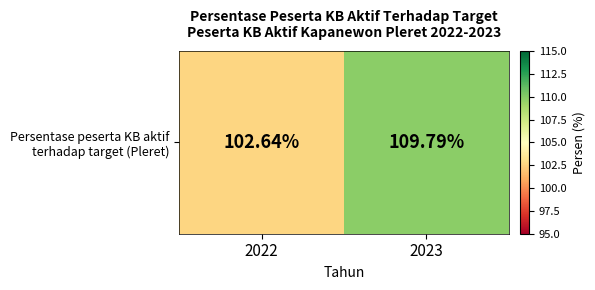

How many categories are shown in the chart?

2